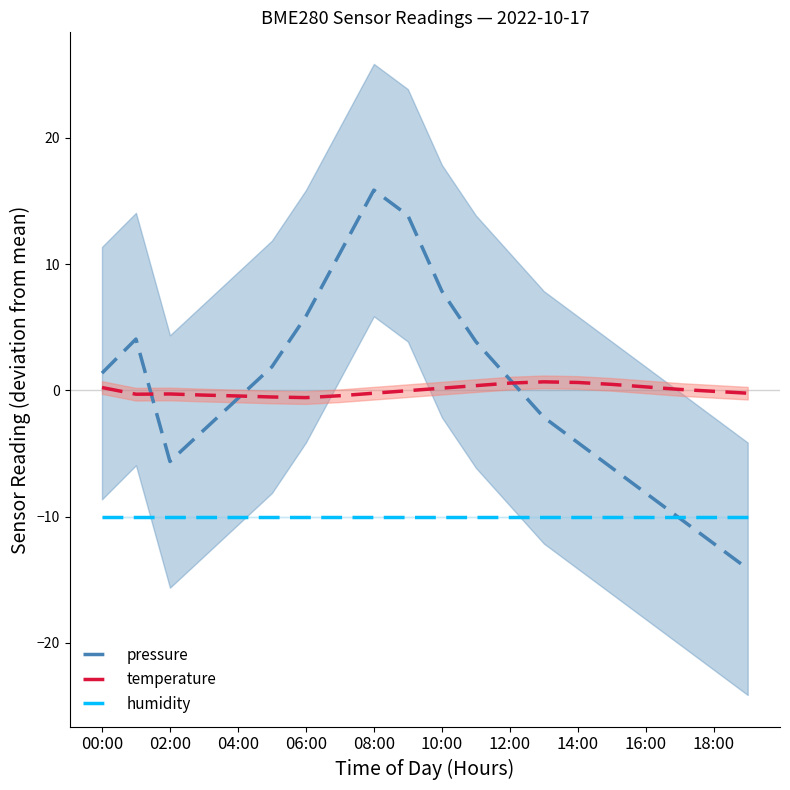

True or false: humidity and temperature intersect in this chart.

False